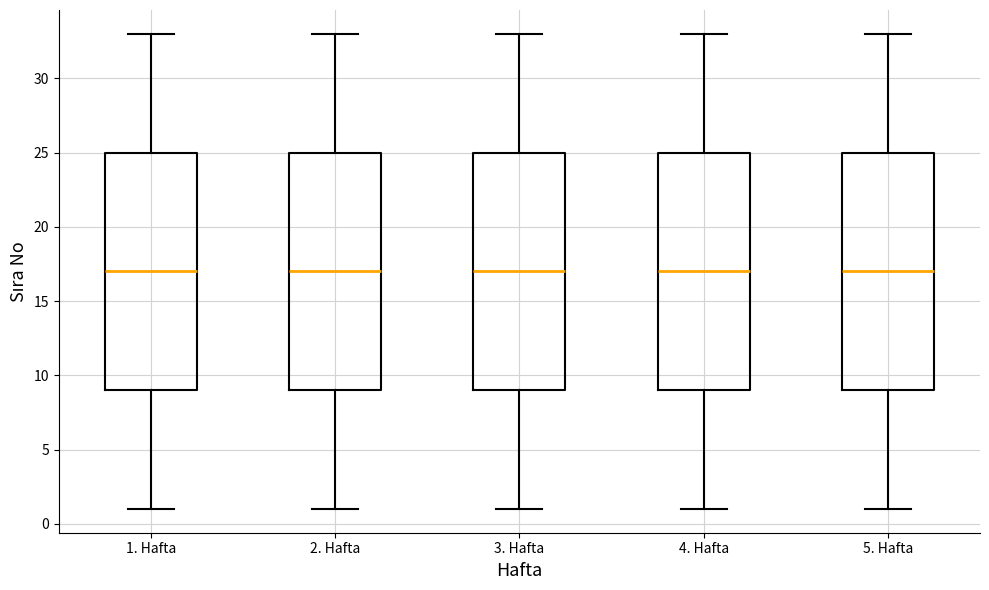

Where does the median line of the box for 4. Hafta sit on the y-axis? The values are not printed on the chart, so give them approximately, as read against the axis.

17